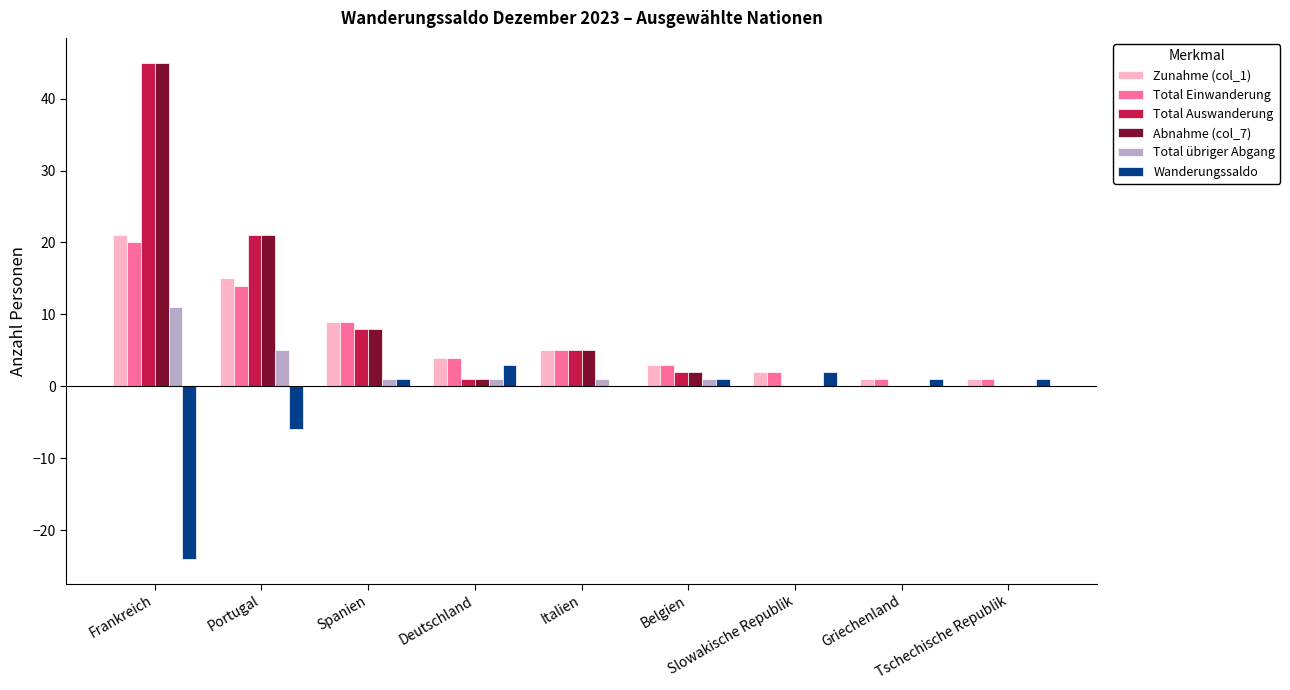

What is the maximum value for Abnahme (col_7)?

45